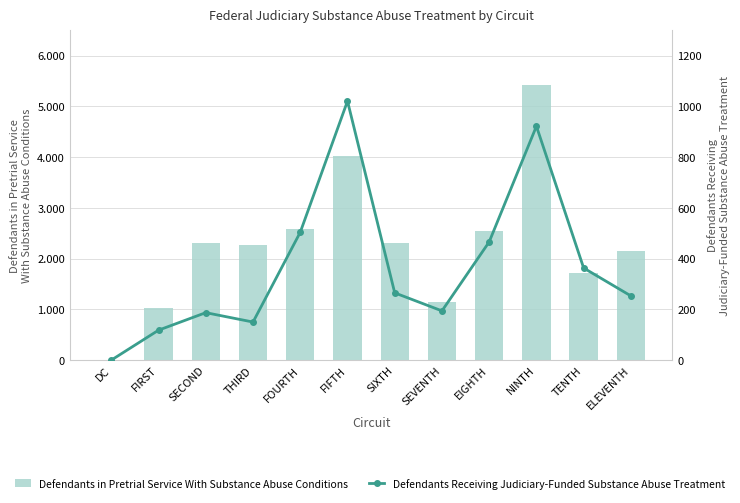

What is the total value across all series at EIGHTH?

3008